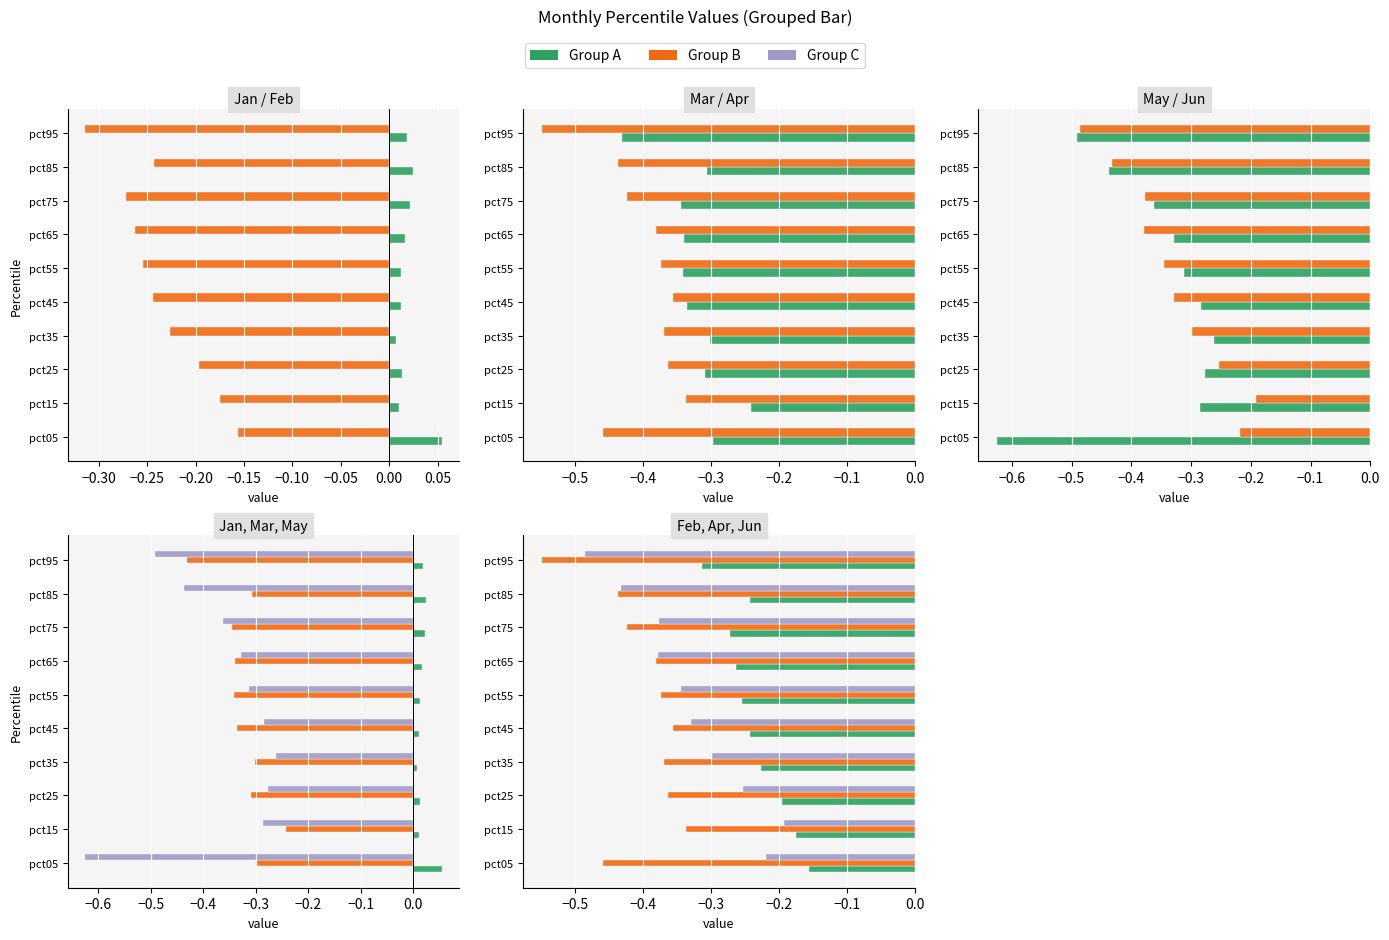

The Jan series shows 0.0 at pct85. True or false?

True